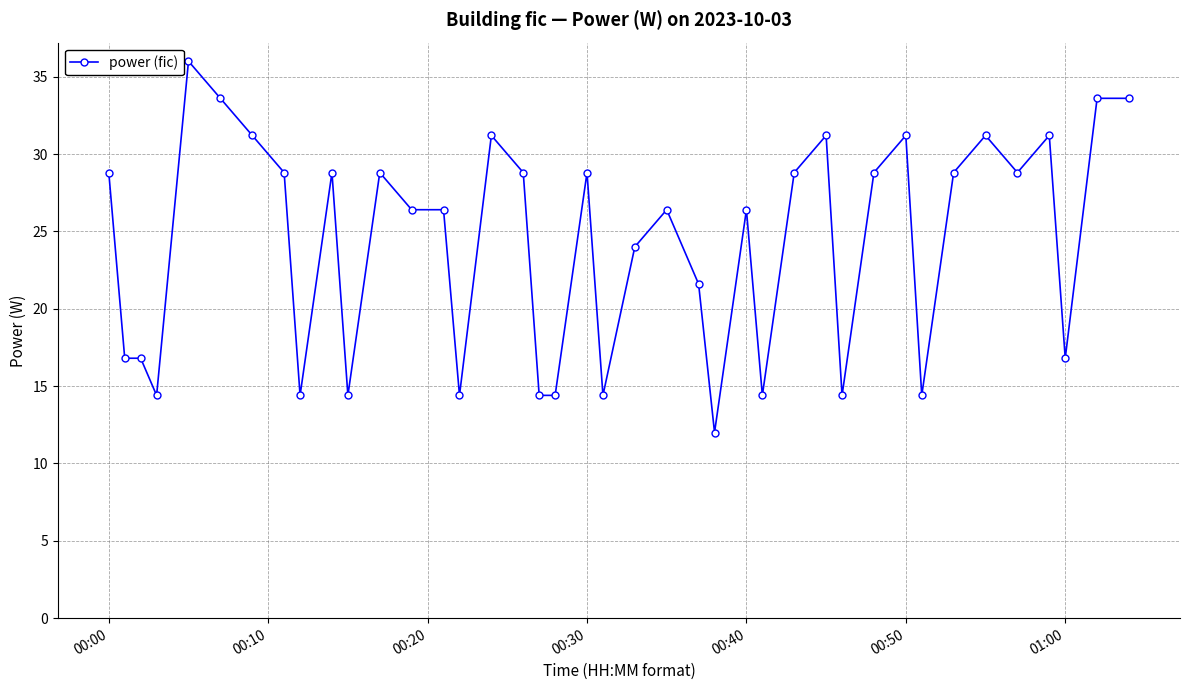

What is the sum of all values?

969.6